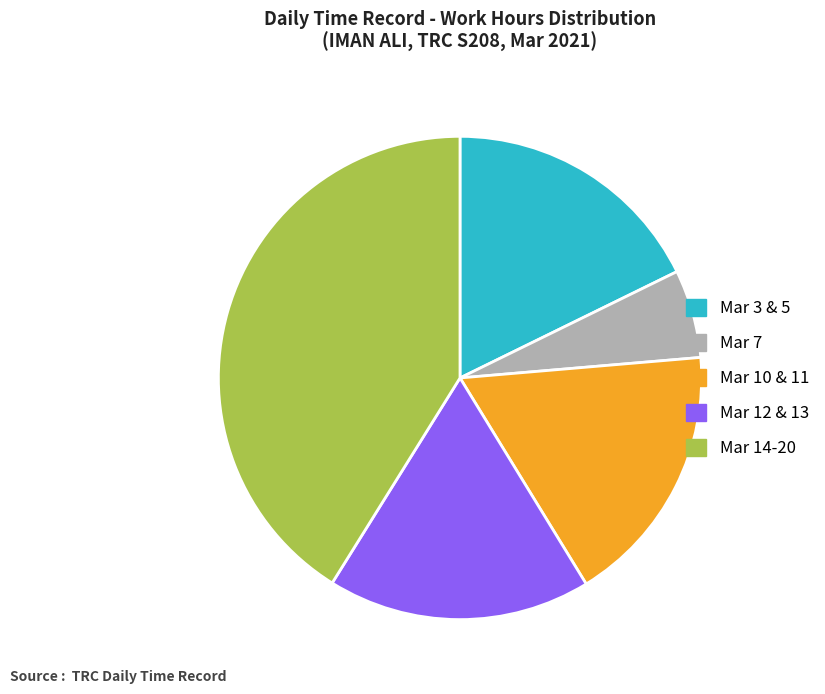

Does any single category account for the majority?

No